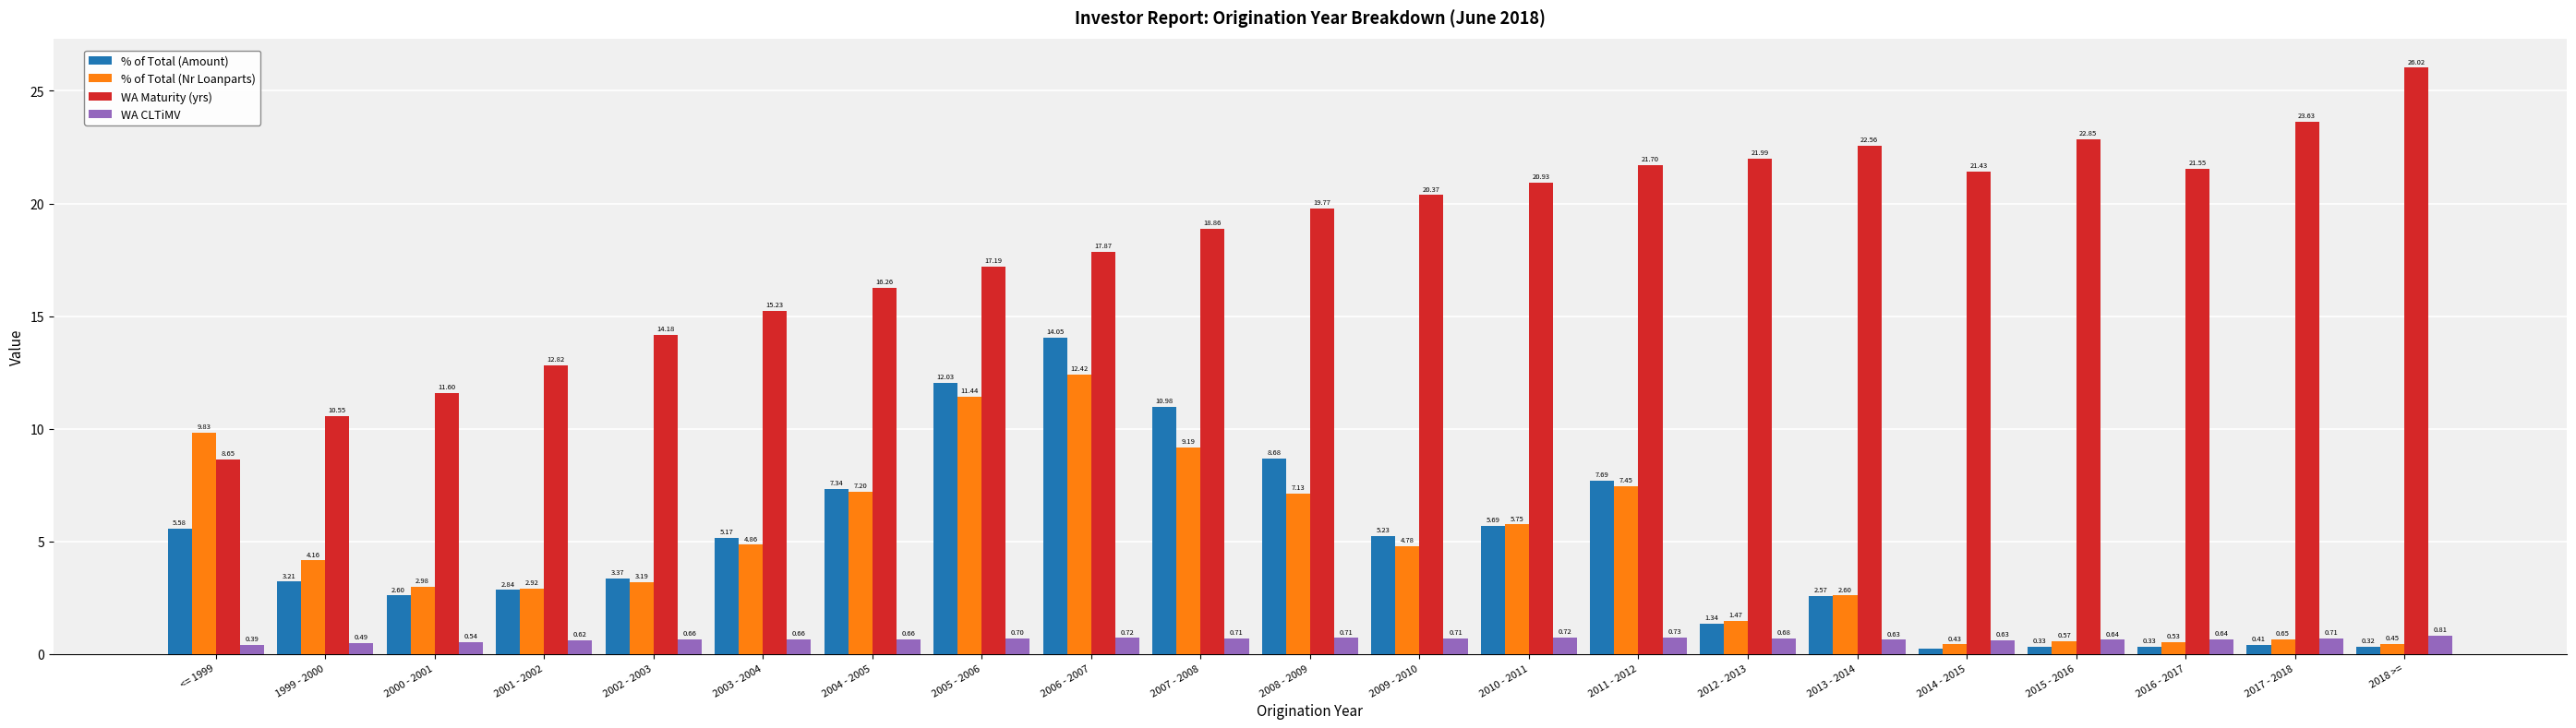

True or false: WA Maturity (yrs) has a value of 17.8 at 1999 - 2000.

False